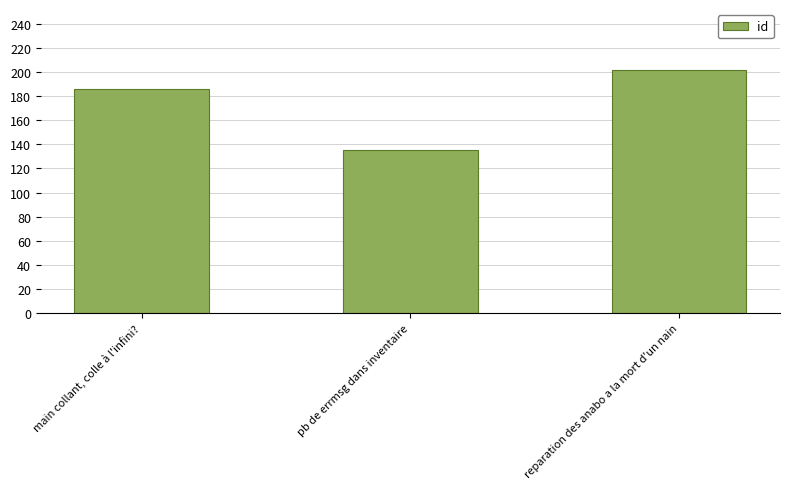

Count the values in the range 135 to 202.

3